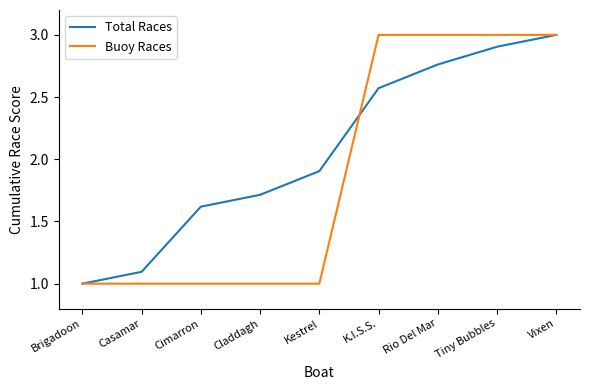

Rank the series by their average value, from lowest to highest.

Buoy Races, Total Races